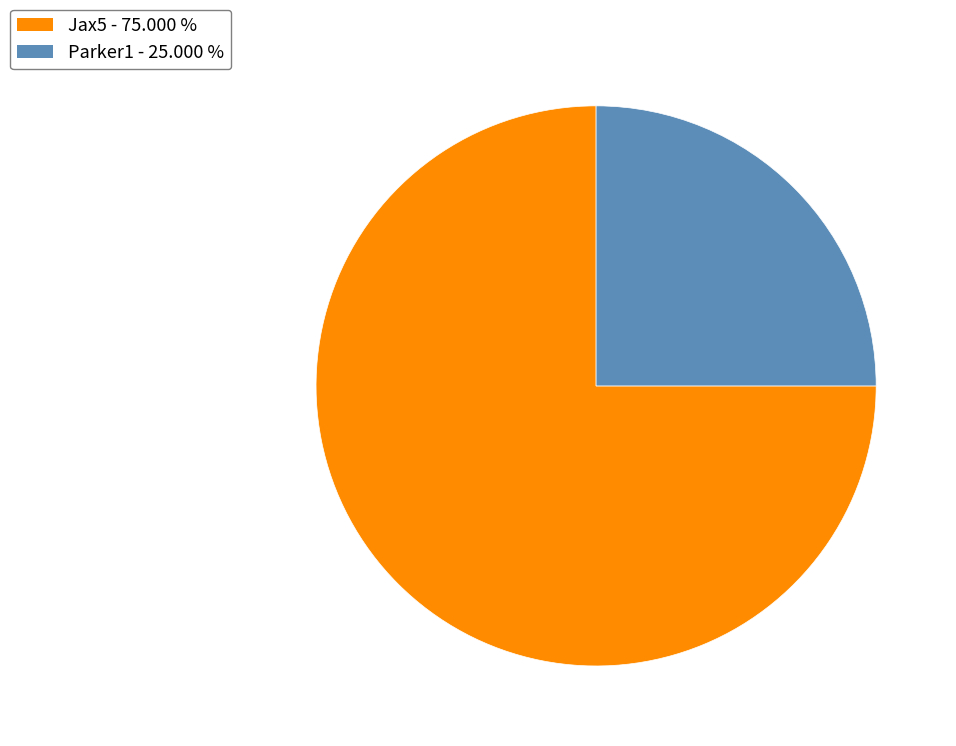

Does Parker1 account for over 50% of the chart?

No